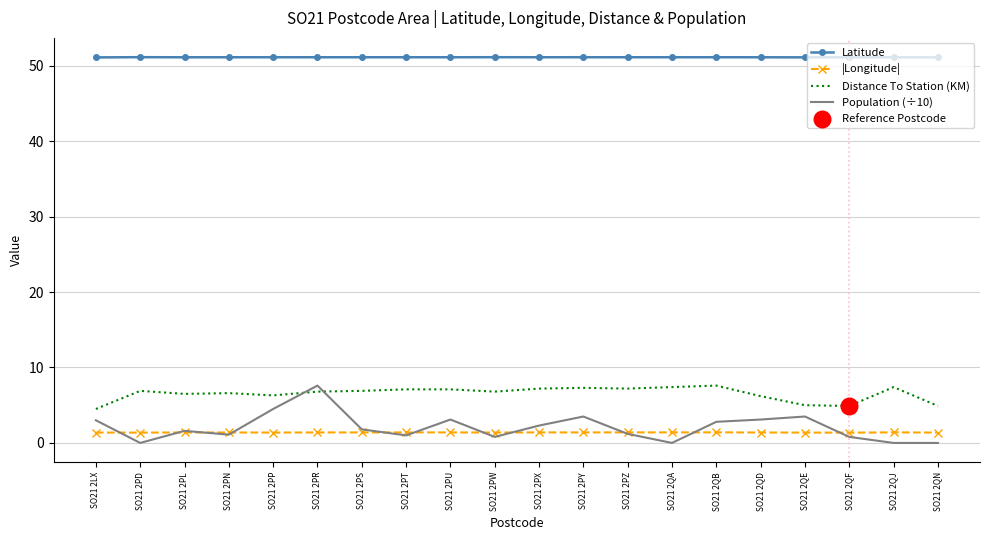

Which series has the widest spread of values?

Population (÷10)